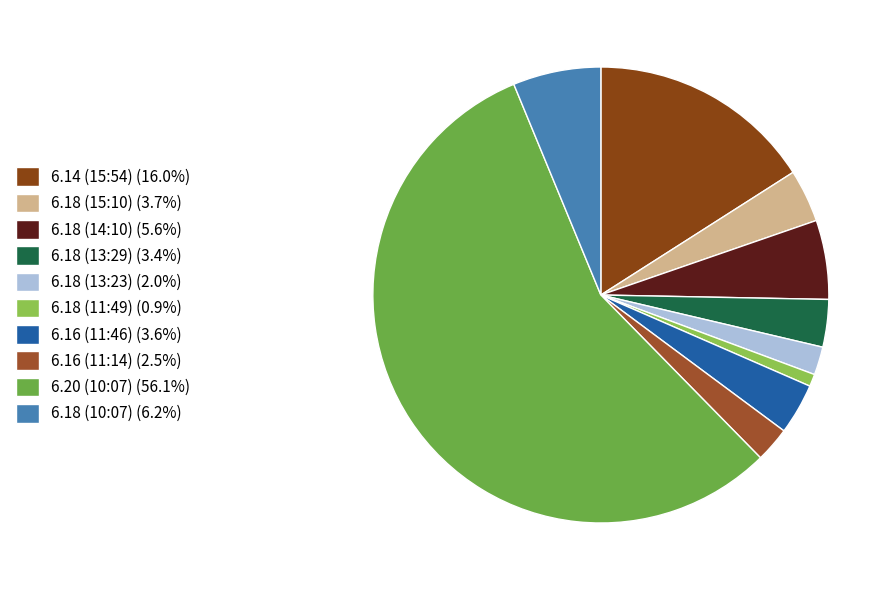

Count the number of slices in the pie.

10